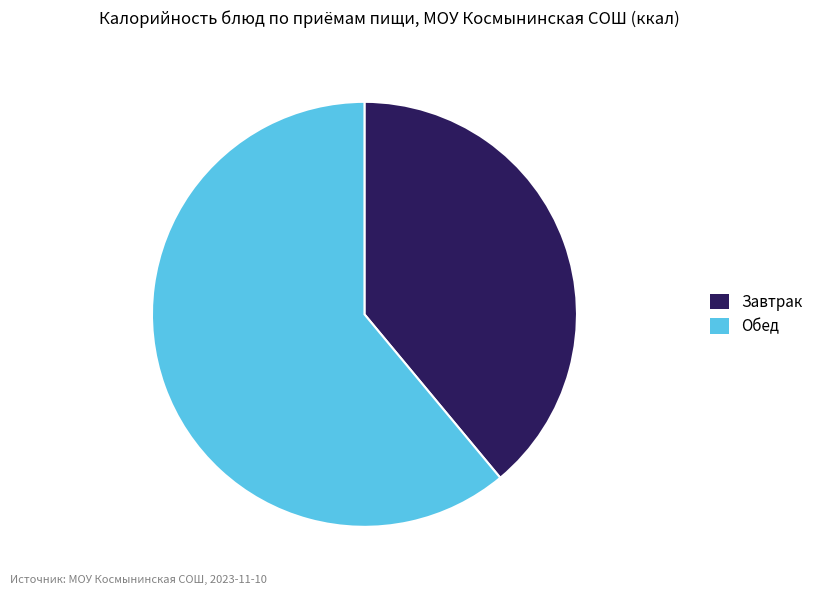

Is there any slice that represents more than half of the pie?

Yes